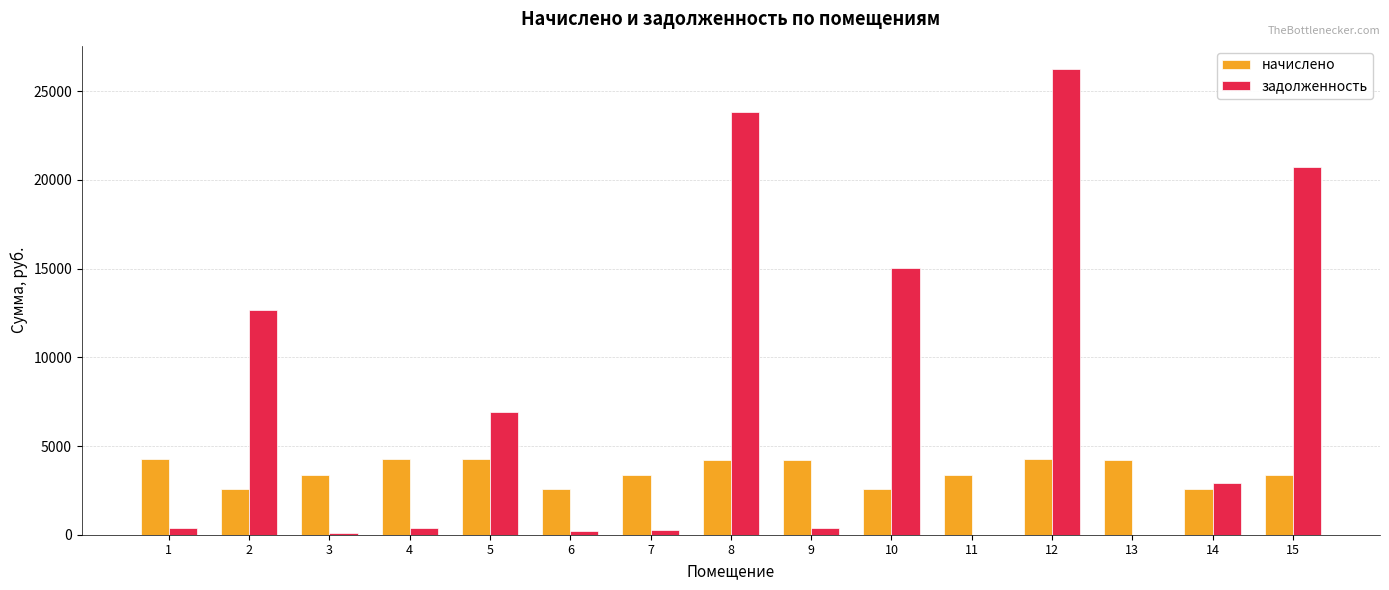

Is the value of начислено at 10 greater than the value of задолженность at 6?

Yes